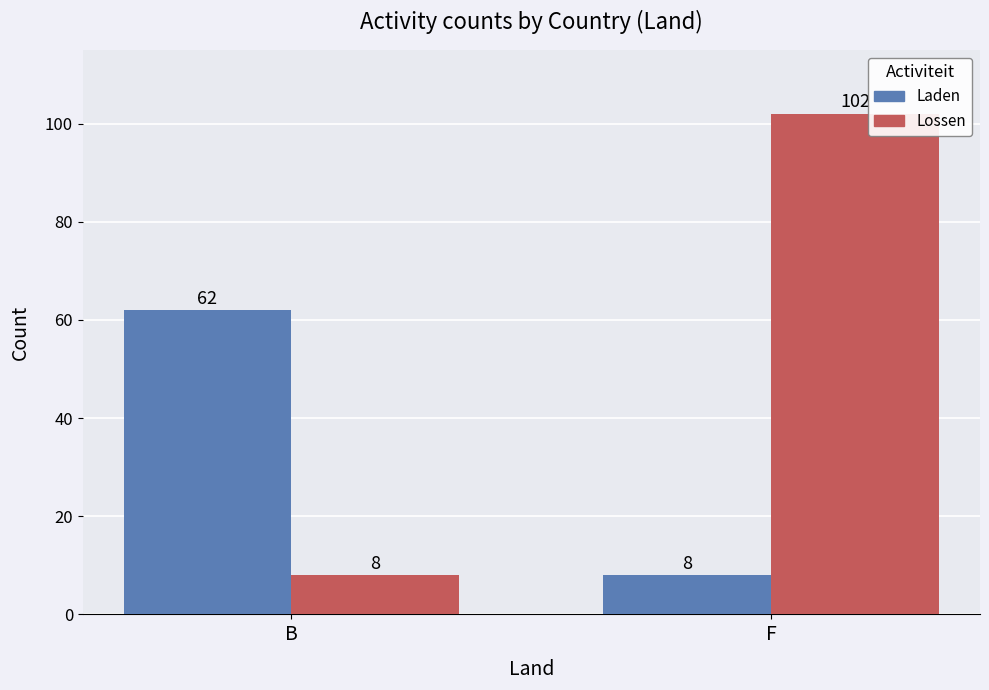

How many bars are there in total?

4